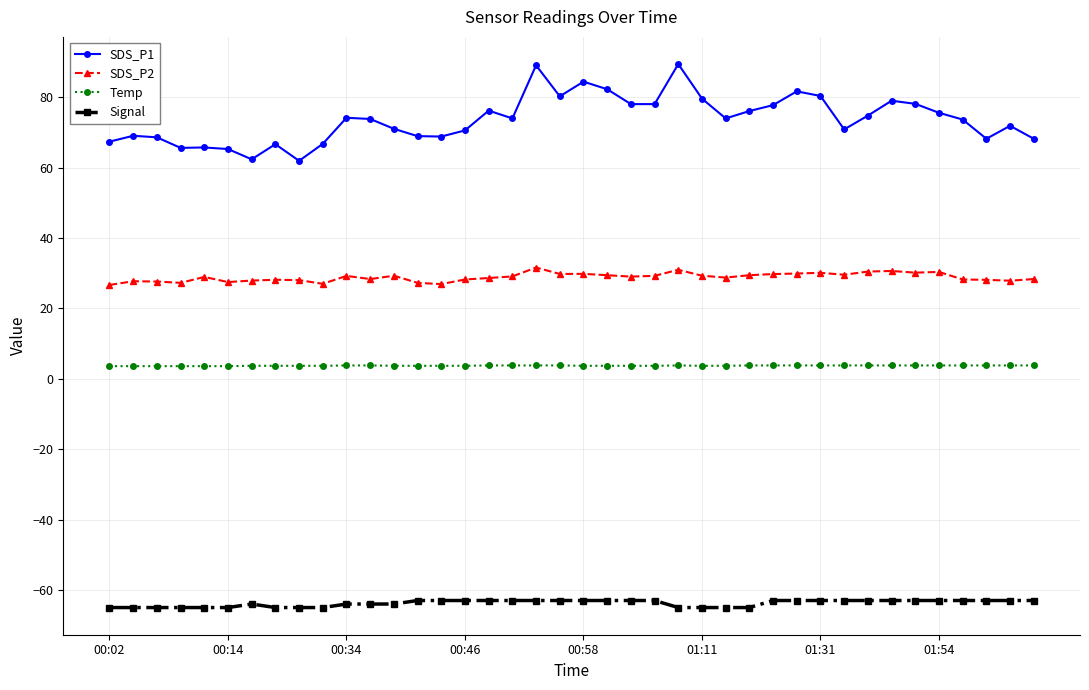

True or false: Signal and SDS_P1 cross at least once.

False